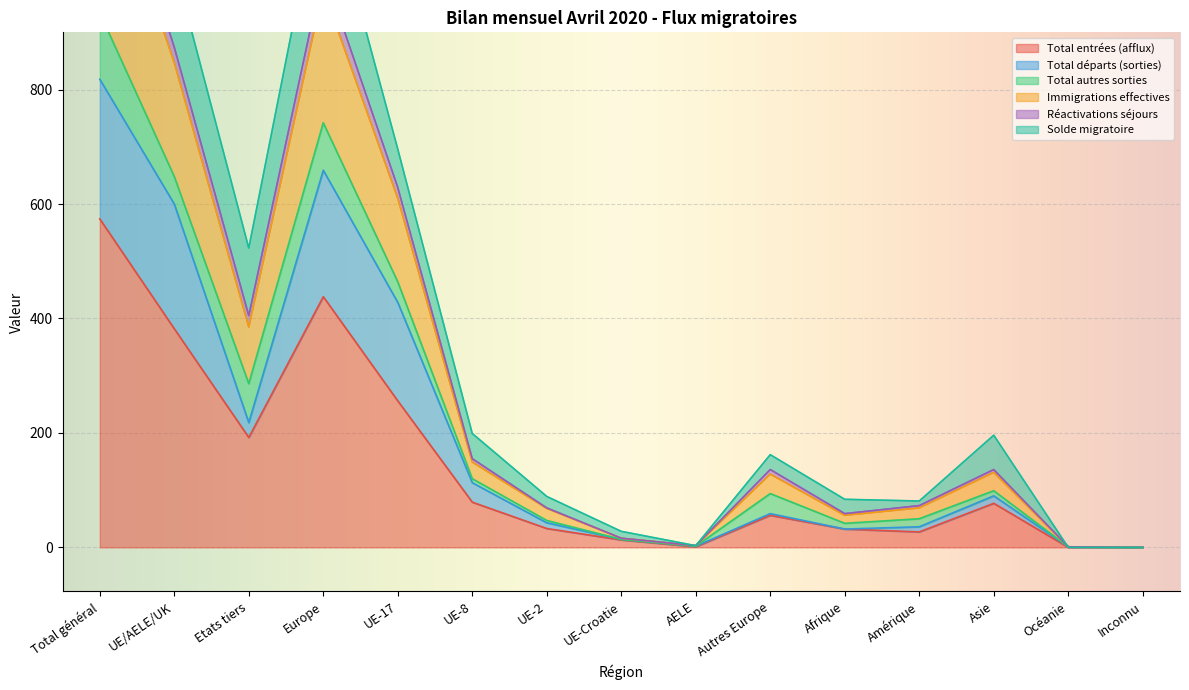

What is the sum of all Immigrations effectives values?

4845